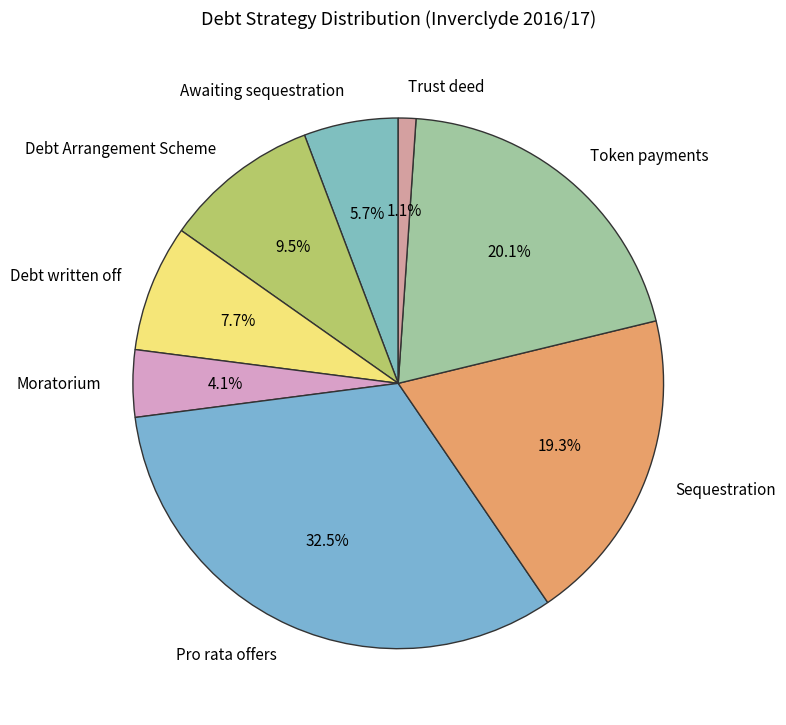

Does any single category account for the majority?

No